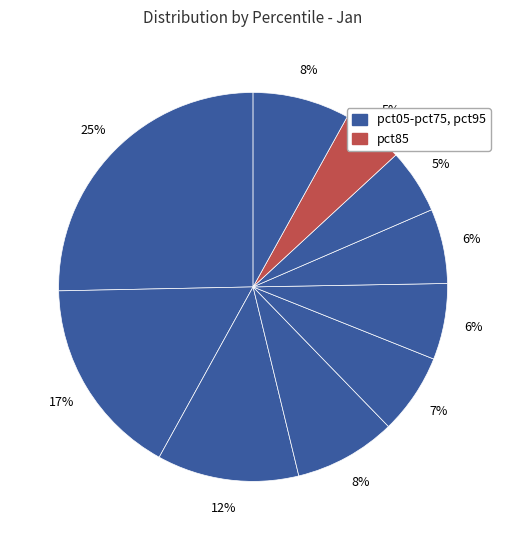

Rank the categories by value from lowest to highest.

pct85, pct75, pct65, pct55, pct45, pct95, pct35, pct25, pct15, pct05